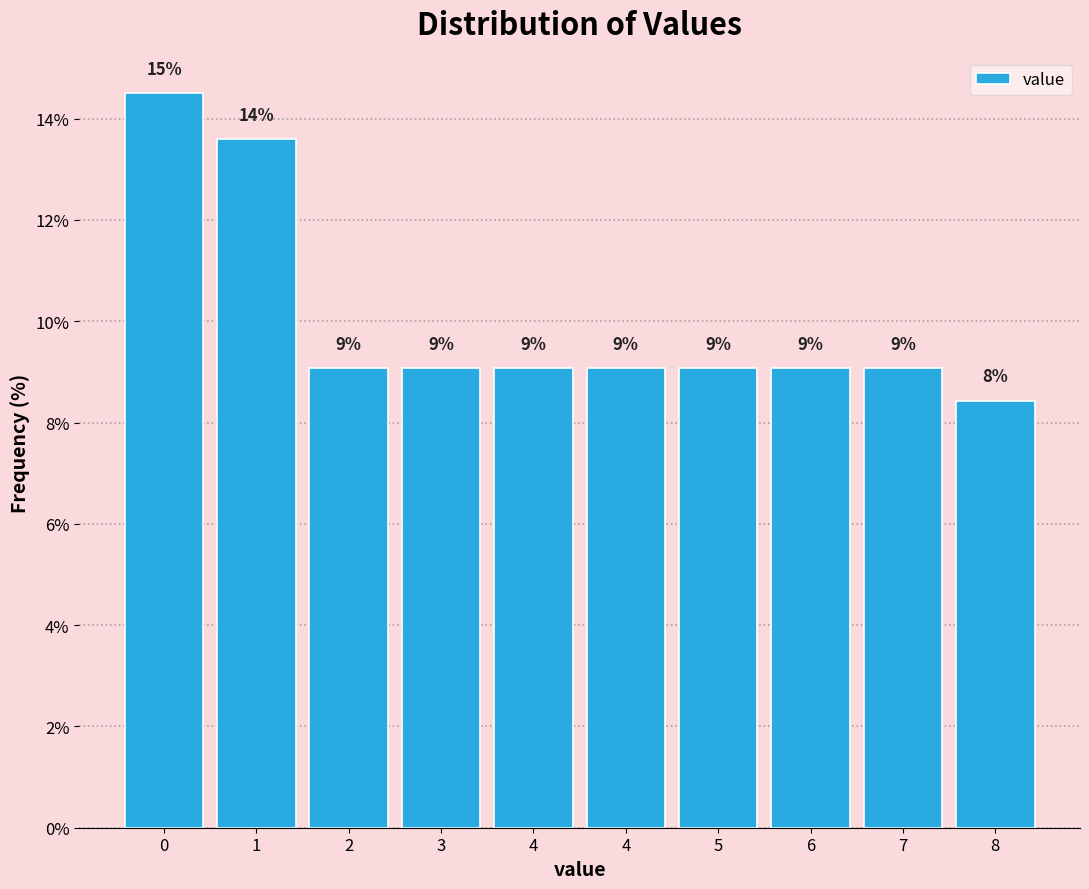

Are the bars horizontal?

No